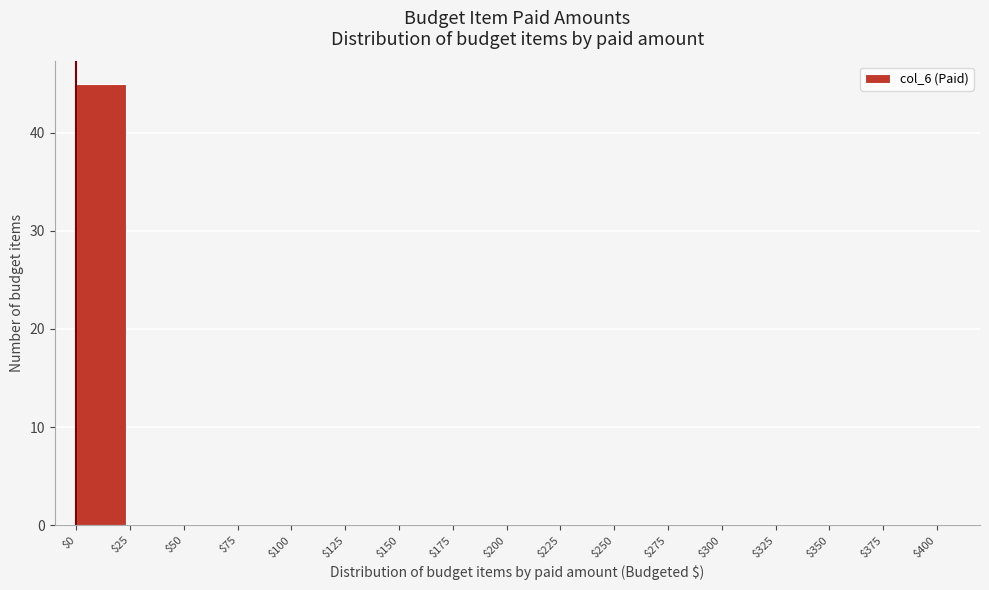

Reading left to right, list every bar in this chart as the range it spans on the x-axis followed by its height. The values are not printed on the chart, so give them approximately, as read against the axis.

$0 to $25: 45
$25 to $50: 0
$50 to $75: 0
$75 to $100: 0
$100 to $125: 0
$125 to $150: 0
$150 to $175: 0
$175 to $200: 0
$200 to $225: 0
$225 to $250: 0
$250 to $275: 0
$275 to $300: 0
$300 to $325: 0
$325 to $350: 0
$350 to $375: 0
$375 to $400: 0